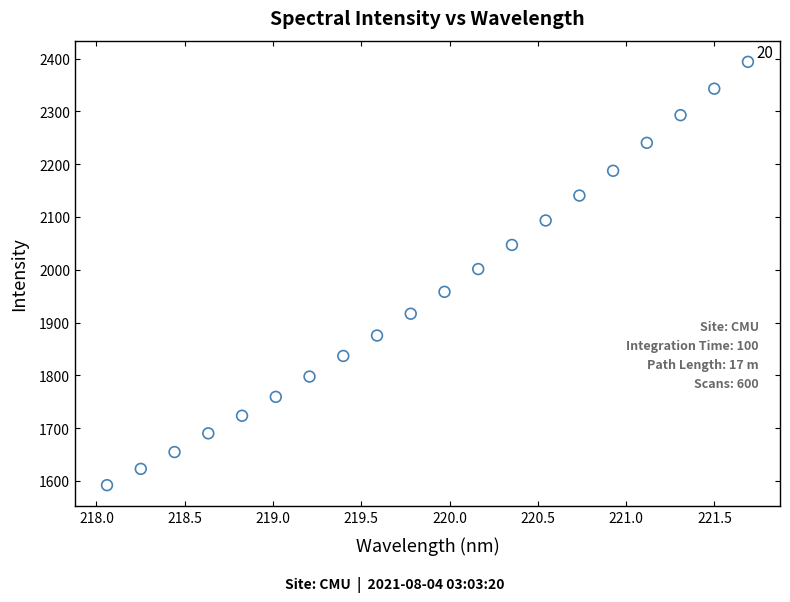

What is the range of X values (max minus min)?

3.6